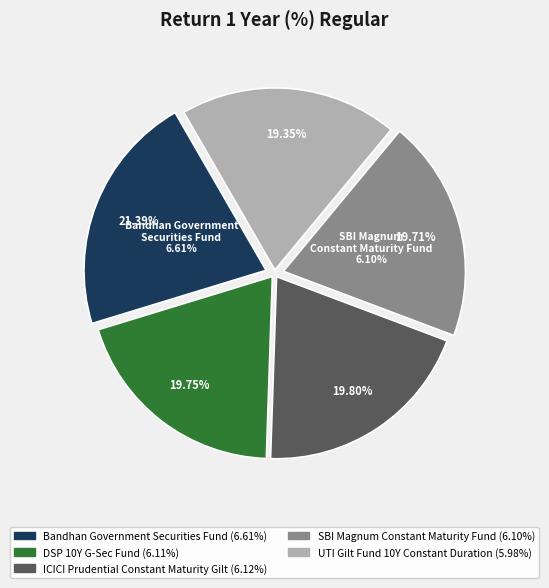

True or false: Bandhan Government
Securities Fund accounts for 21% of the total.

True